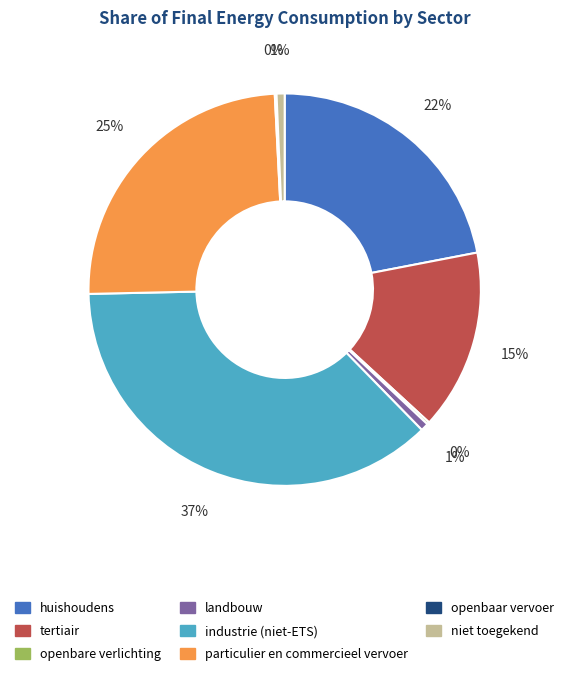

To the nearest percent, what is the average slice percentage?

12%